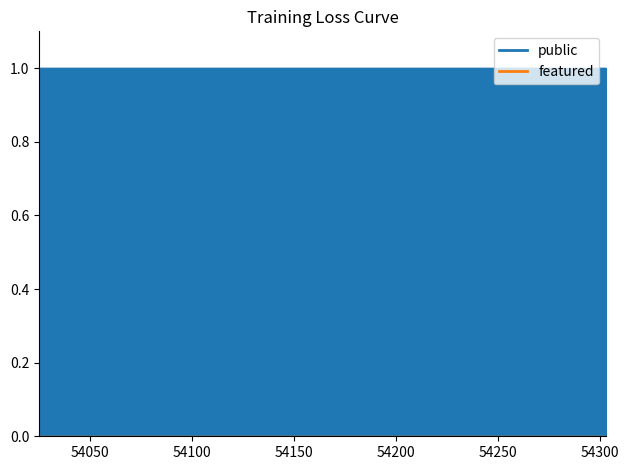

True or false: public has a value of 1 at 54160.

False